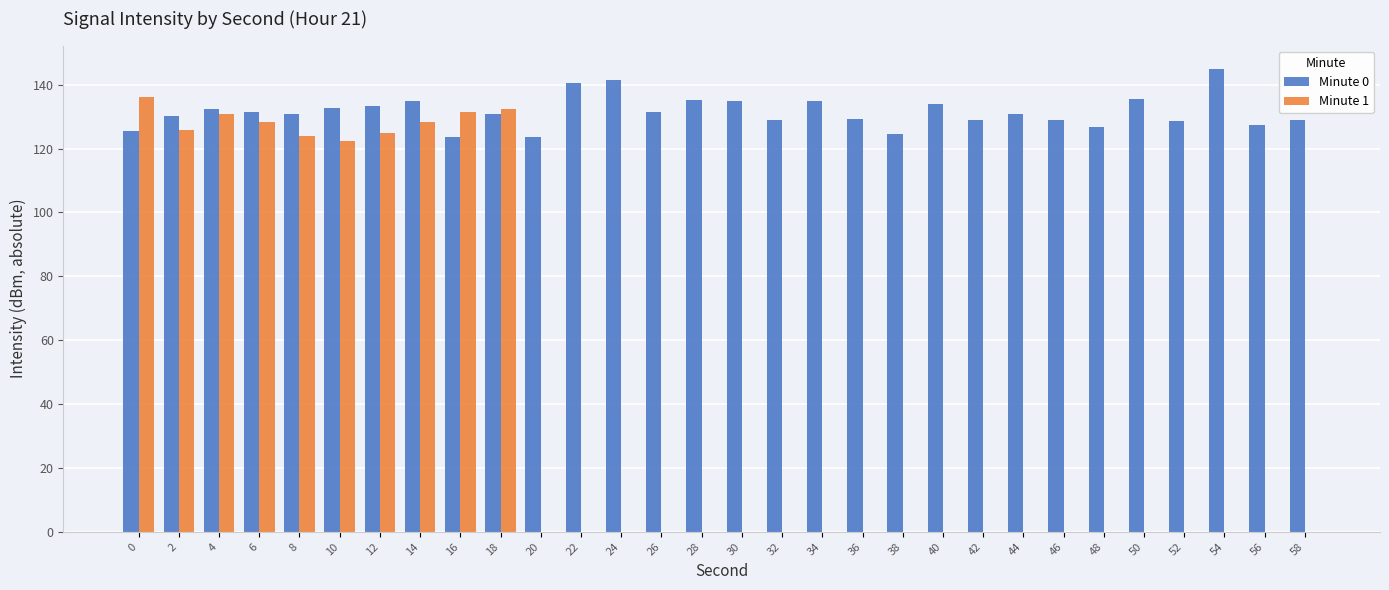

Are the bars grouped side by side (vs. stacked)?

Yes